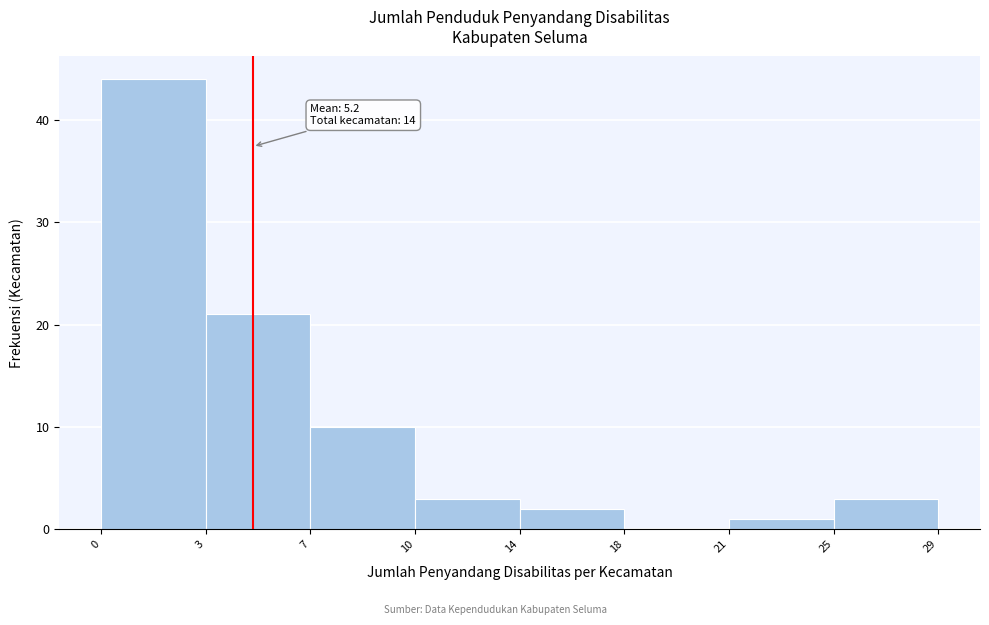

Reading left to right, transcribe all the data shown in this chart.

0=44	3=21	7=10	10=3	14=2	18=0	21=1	25=3